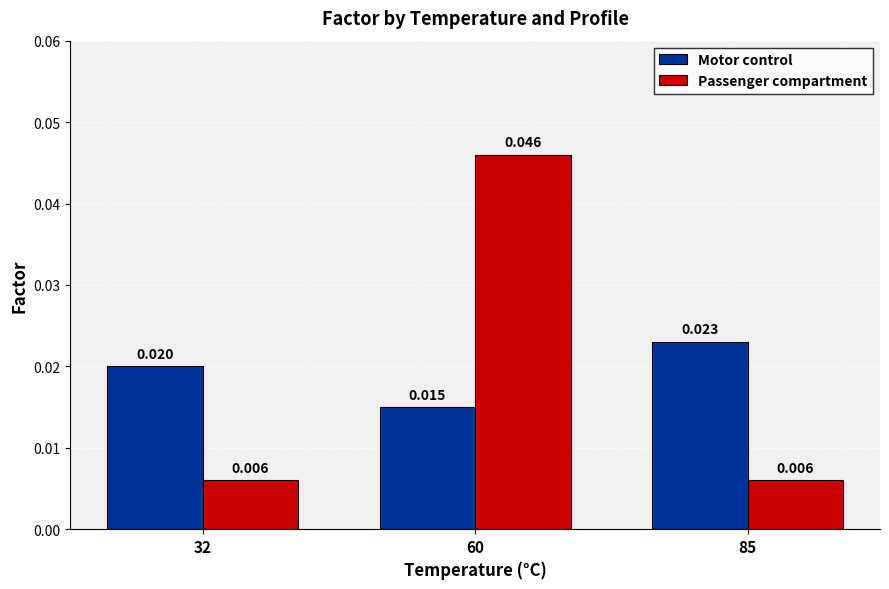

At which label is Motor control closest to 0?

60